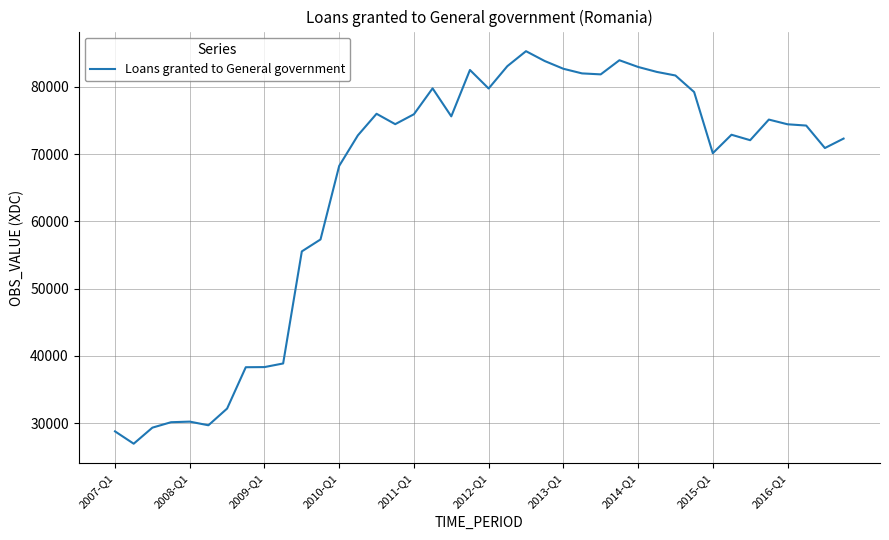

What is the maximum value shown in the chart?

85312.5